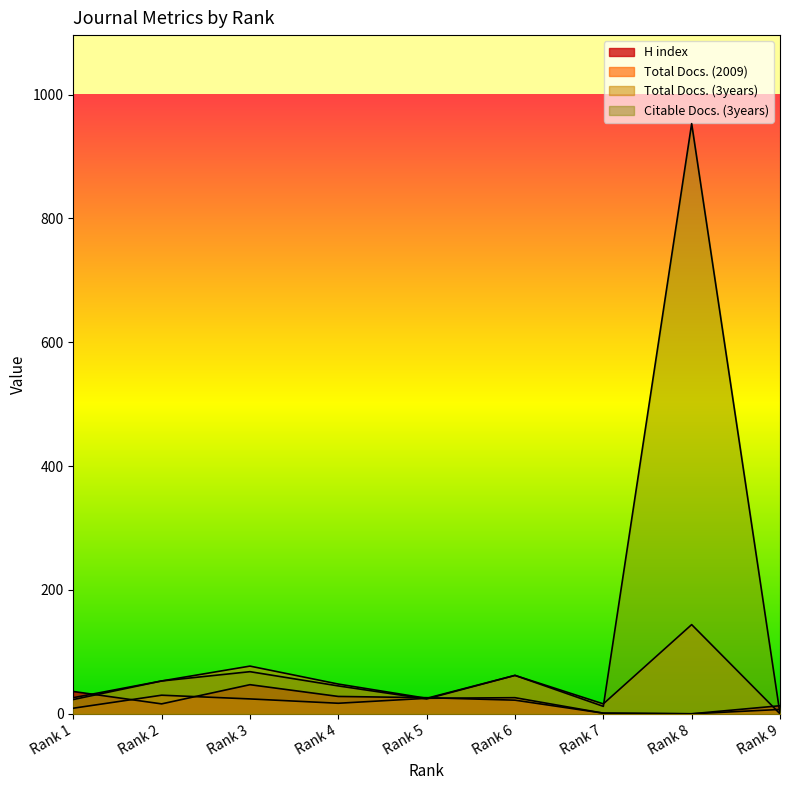

Is it true that H index equals 36 at Rank 1?

True